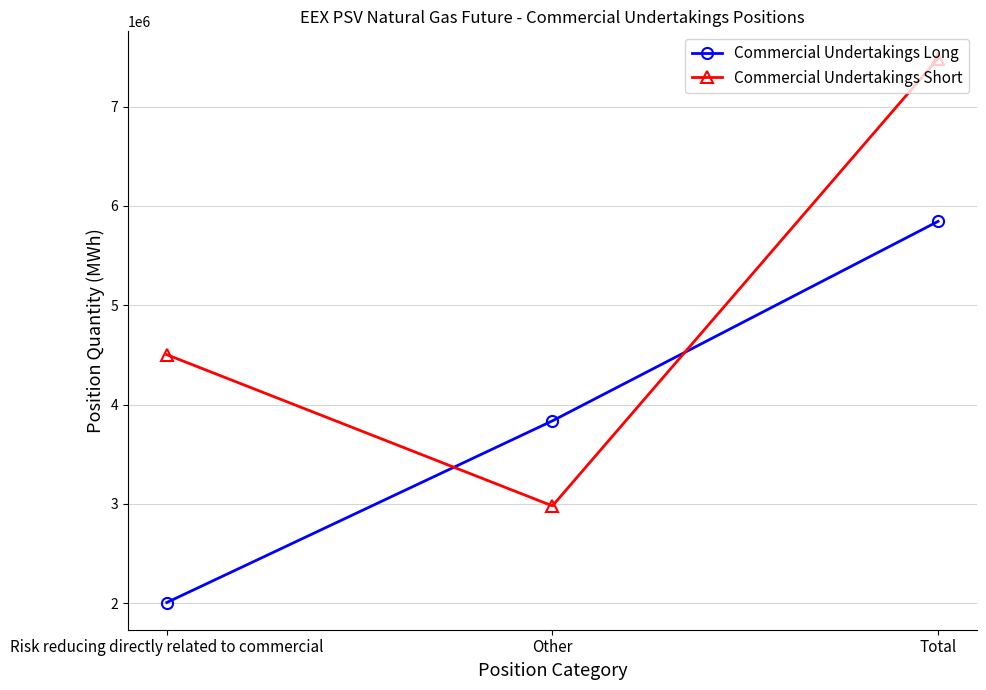

Rank the series by their average value, from highest to lowest.

Commercial Undertakings Short, Commercial Undertakings Long